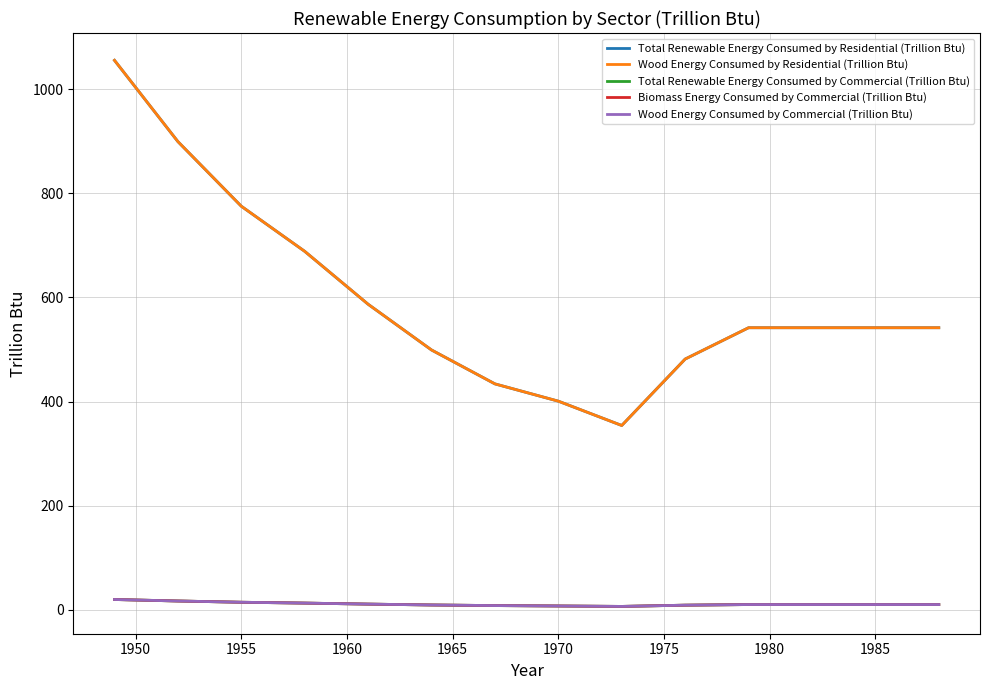

What is the sum of all Biomass Energy Consumed by Commercial (Trillion Btu) values?

220.0